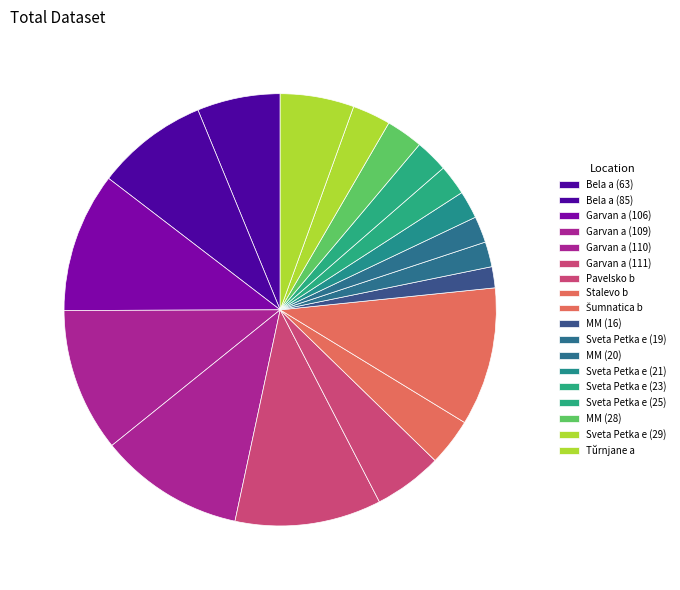

To the nearest percent, what percentage of the pie is Garvan a (106)?

10%